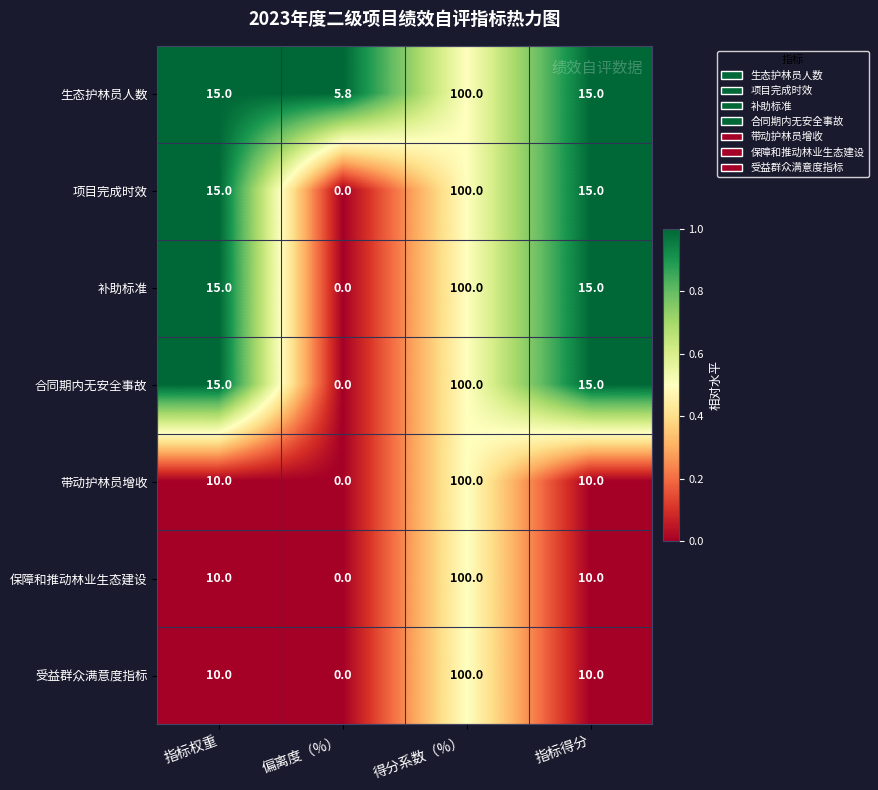

Reading right to left, extract all data points from this chart.

生态护林员人数: 15.0	100.0	5.8	15.0
项目完成时效: 15.0	100.0	0.0	15.0
补助标准: 15.0	100.0	0.0	15.0
合同期内无安全事故: 15.0	100.0	0.0	15.0
带动护林员增收: 10.0	100.0	0.0	10.0
保障和推动林业生态建设: 10.0	100.0	0.0	10.0
受益群众满意度指标: 10.0	100.0	0.0	10.0